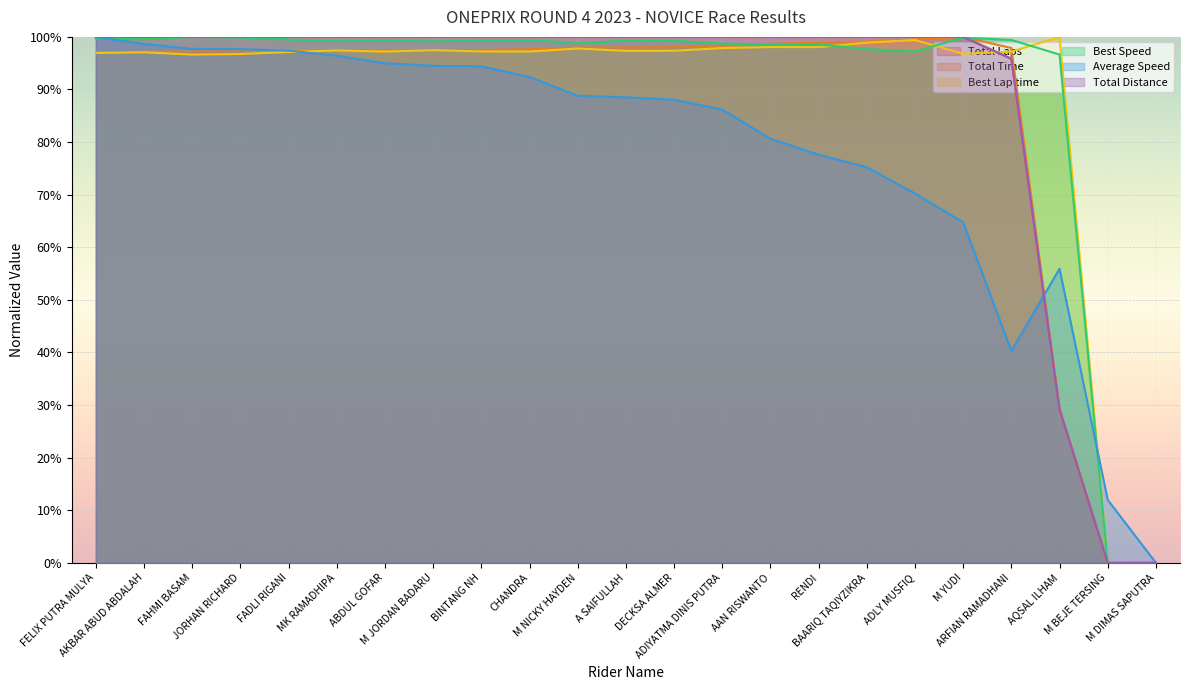

Between M DIMAS SAPUTRA and ARFIAN RAMADHANI, which is larger?

ARFIAN RAMADHANI